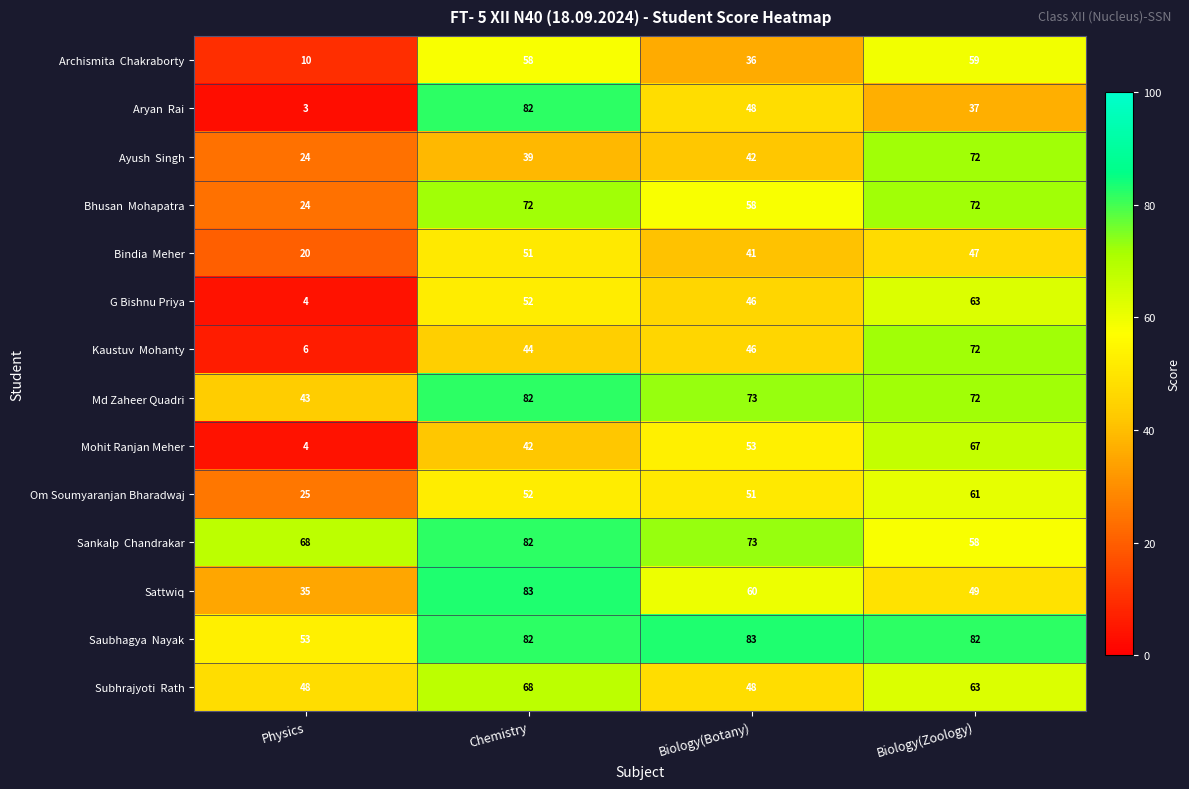

What is the spread (max minus min) of values at Physics?

65